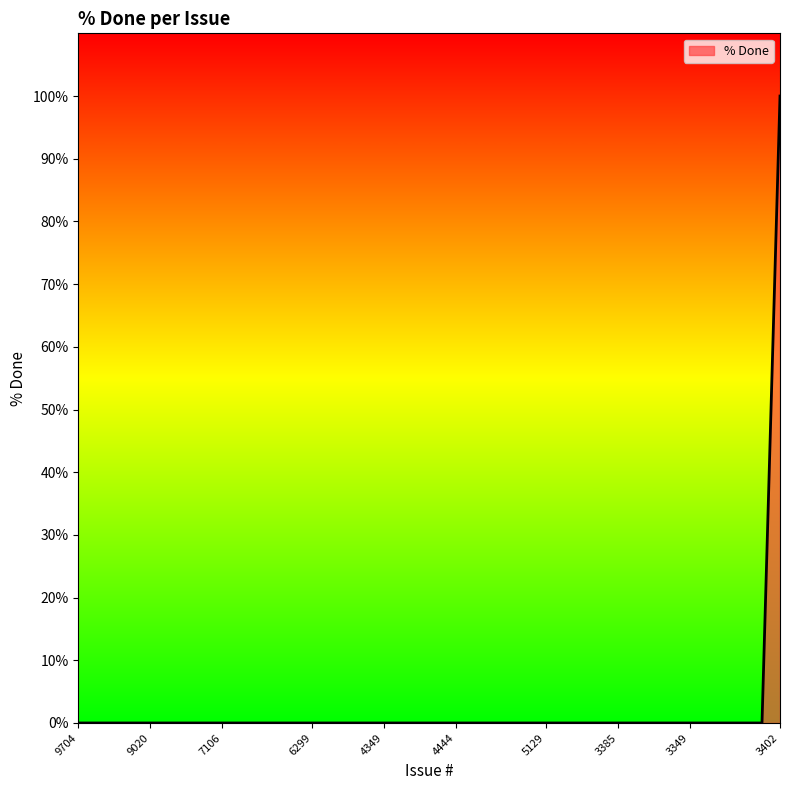

What is the maximum value shown in the chart?

100